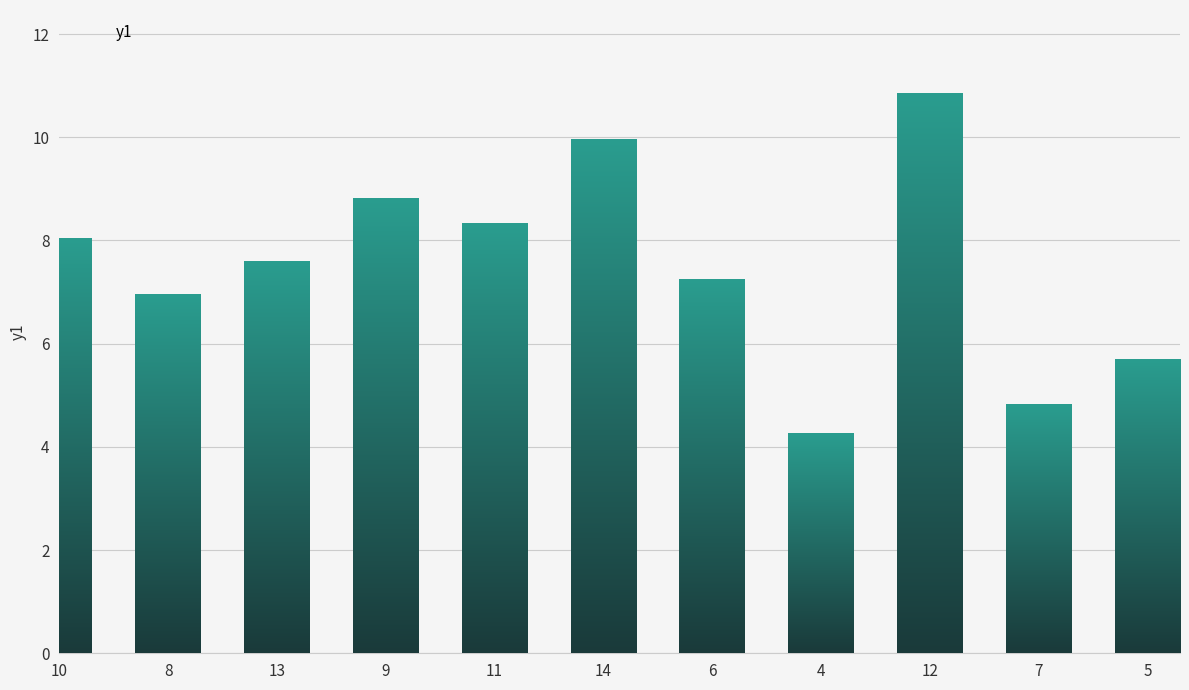

Where is the data nearest to the value 7?

8